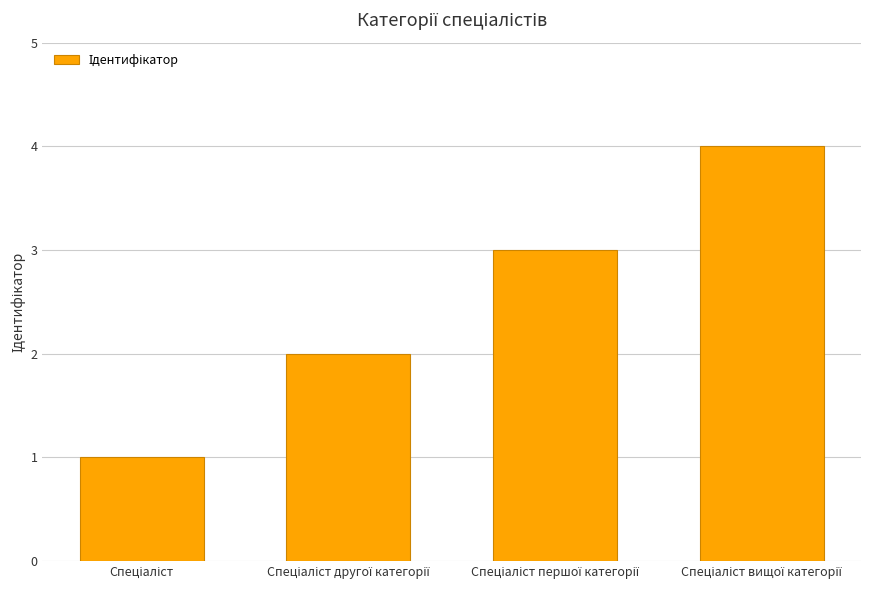

What is the sum of all values?

10